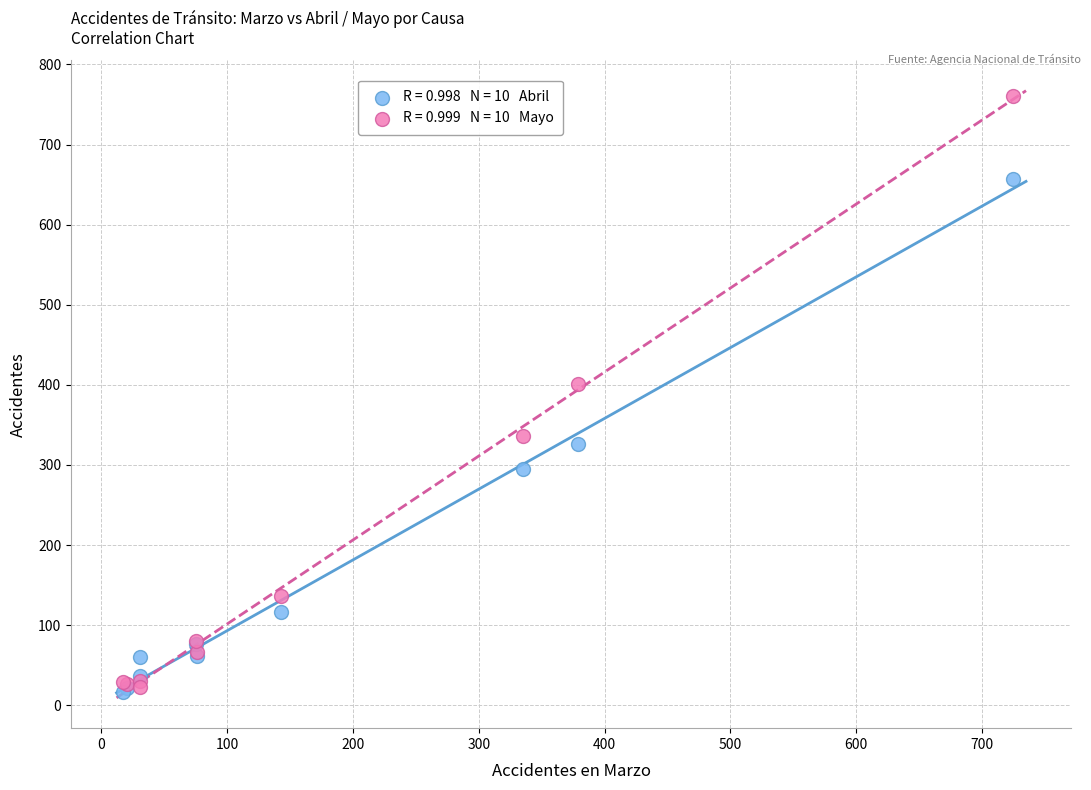

Across all series, what Y value is closest to 388?

401